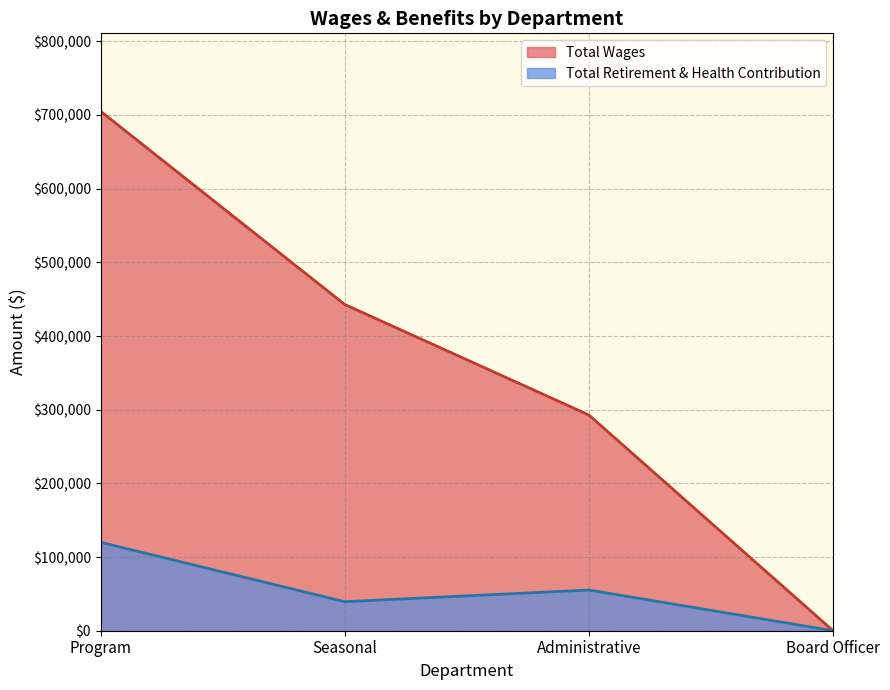

What is the difference between the highest and lowest values at Seasonal?

403427